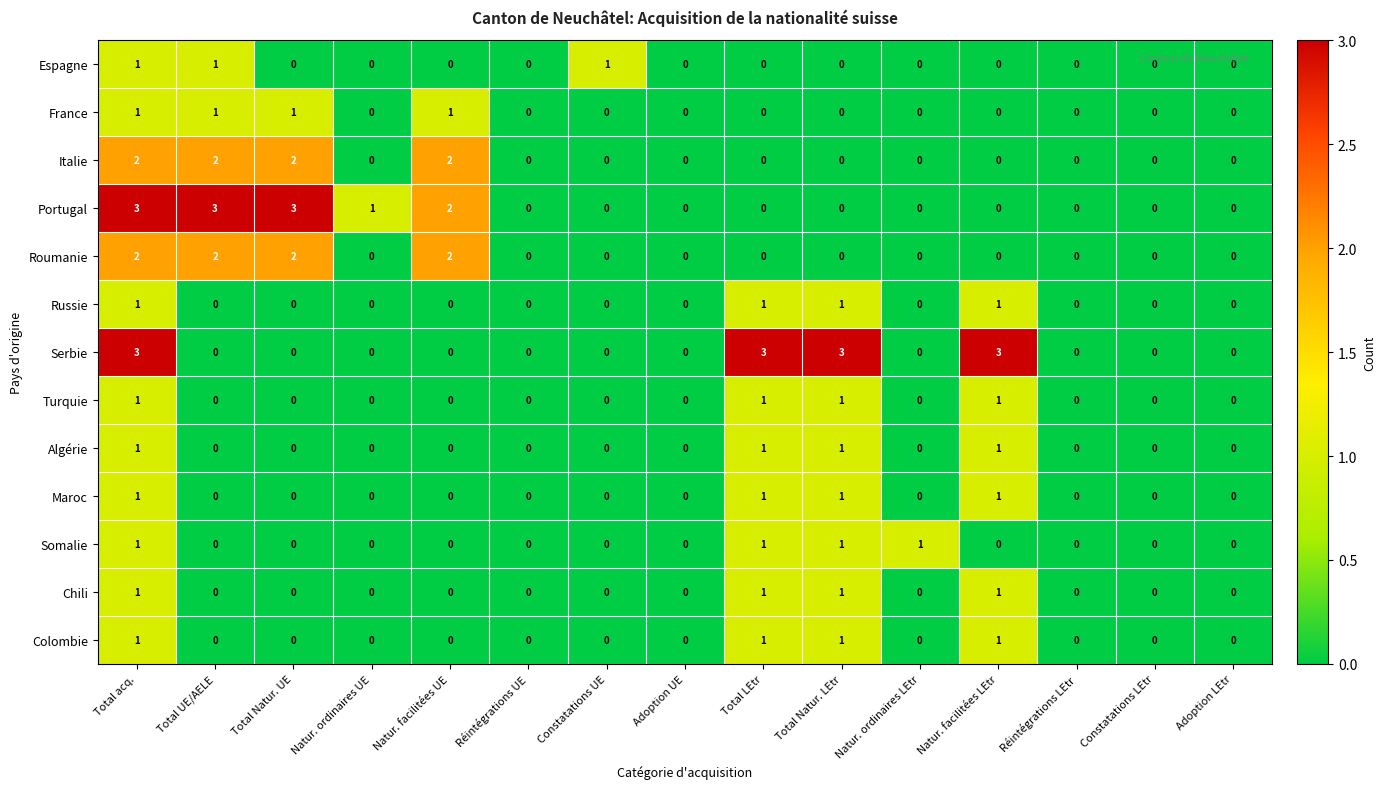

At which category is the sum across all series the highest?

Total acq.